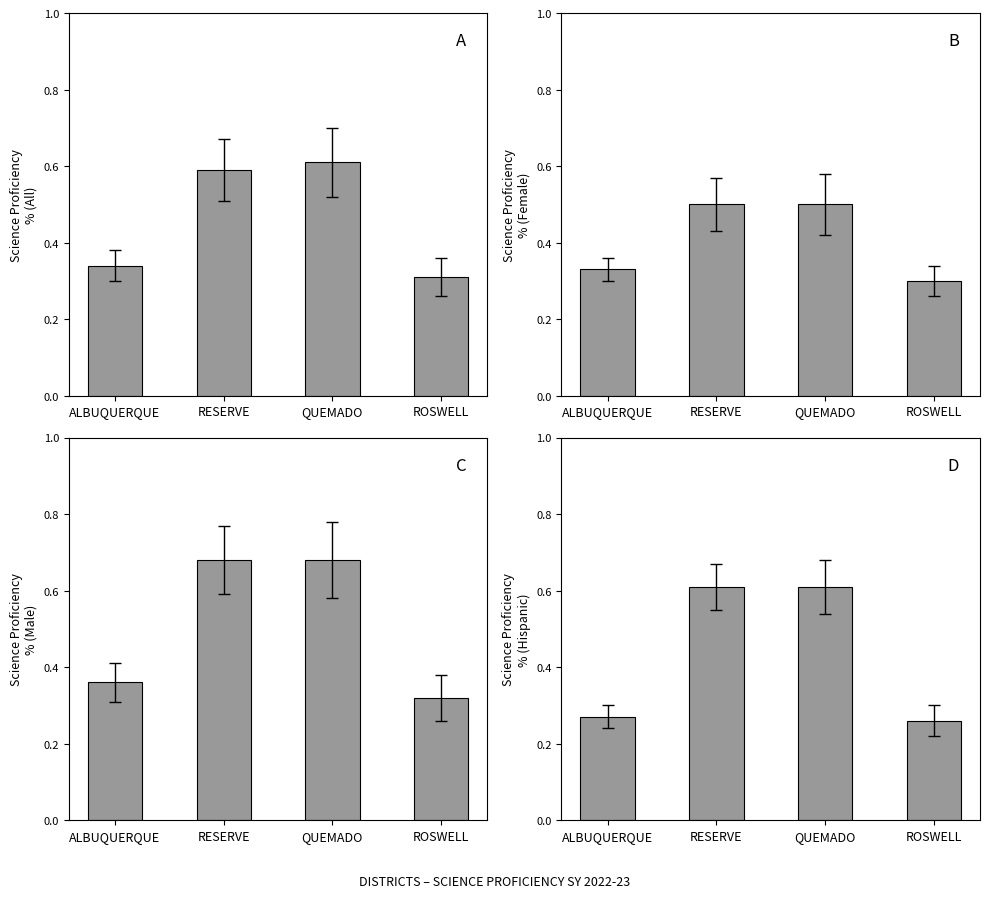

Which has a higher value, ALBUQUERQUE or ROSWELL?

ALBUQUERQUE